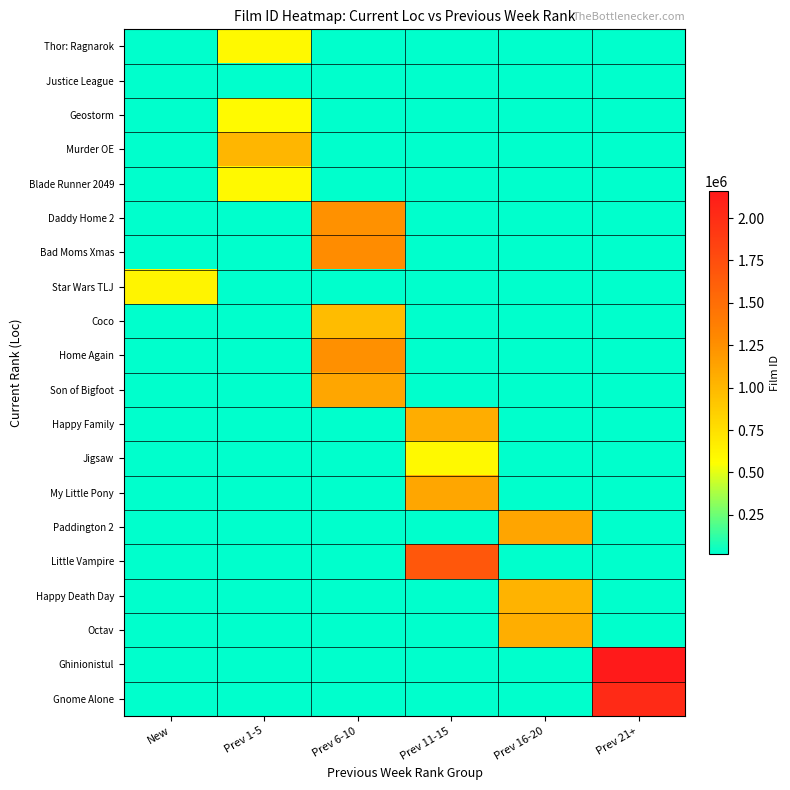

Reading right to left, transcribe all the data shown in this chart.

Thor: Ragnarok: Prev 21+=0	Prev 16-20=0	Prev 11-15=0	Prev 6-10=0	Prev 1-5=592032	New=0
Justice League: Prev 21+=0	Prev 16-20=0	Prev 11-15=0	Prev 6-10=0	Prev 1-5=20574	New=0
Geostorm: Prev 21+=0	Prev 16-20=0	Prev 11-15=0	Prev 6-10=0	Prev 1-5=579824	New=0
Murder OE: Prev 21+=0	Prev 16-20=0	Prev 11-15=0	Prev 6-10=0	Prev 1-5=1007981	New=0
Blade Runner 2049: Prev 21+=0	Prev 16-20=0	Prev 11-15=0	Prev 6-10=0	Prev 1-5=589733	New=0
Daddy Home 2: Prev 21+=0	Prev 16-20=0	Prev 11-15=0	Prev 6-10=1246531	Prev 1-5=0	New=0
Bad Moms Xmas: Prev 21+=0	Prev 16-20=0	Prev 11-15=0	Prev 6-10=1274715	Prev 1-5=0	New=0
Star Wars TLJ: Prev 21+=0	Prev 16-20=0	Prev 11-15=0	Prev 6-10=0	Prev 1-5=0	New=623647
Coco: Prev 21+=0	Prev 16-20=0	Prev 11-15=0	Prev 6-10=974503	Prev 1-5=0	New=0
Home Again: Prev 21+=0	Prev 16-20=0	Prev 11-15=0	Prev 6-10=1248149	Prev 1-5=0	New=0
Son of Bigfoot: Prev 21+=0	Prev 16-20=0	Prev 11-15=0	Prev 6-10=1112871	Prev 1-5=0	New=0
Happy Family: Prev 21+=0	Prev 16-20=0	Prev 11-15=1063977	Prev 6-10=0	Prev 1-5=0	New=0
Jigsaw: Prev 21+=0	Prev 16-20=0	Prev 11-15=591983	Prev 6-10=0	Prev 1-5=0	New=0
My Little Pony: Prev 21+=0	Prev 16-20=0	Prev 11-15=1112869	Prev 6-10=0	Prev 1-5=0	New=0
Paddington 2: Prev 21+=0	Prev 16-20=1114325	Prev 11-15=0	Prev 6-10=0	Prev 1-5=0	New=0
Little Vampire: Prev 21+=0	Prev 16-20=0	Prev 11-15=1675121	Prev 6-10=0	Prev 1-5=0	New=0
Happy Death Day: Prev 21+=0	Prev 16-20=1025403	Prev 11-15=0	Prev 6-10=0	Prev 1-5=0	New=0
Octav: Prev 21+=0	Prev 16-20=1060699	Prev 11-15=0	Prev 6-10=0	Prev 1-5=0	New=0
Ghinionistul: Prev 21+=2156823	Prev 16-20=0	Prev 11-15=0	Prev 6-10=0	Prev 1-5=0	New=0
Gnome Alone: Prev 21+=2031173	Prev 16-20=0	Prev 11-15=0	Prev 6-10=0	Prev 1-5=0	New=0